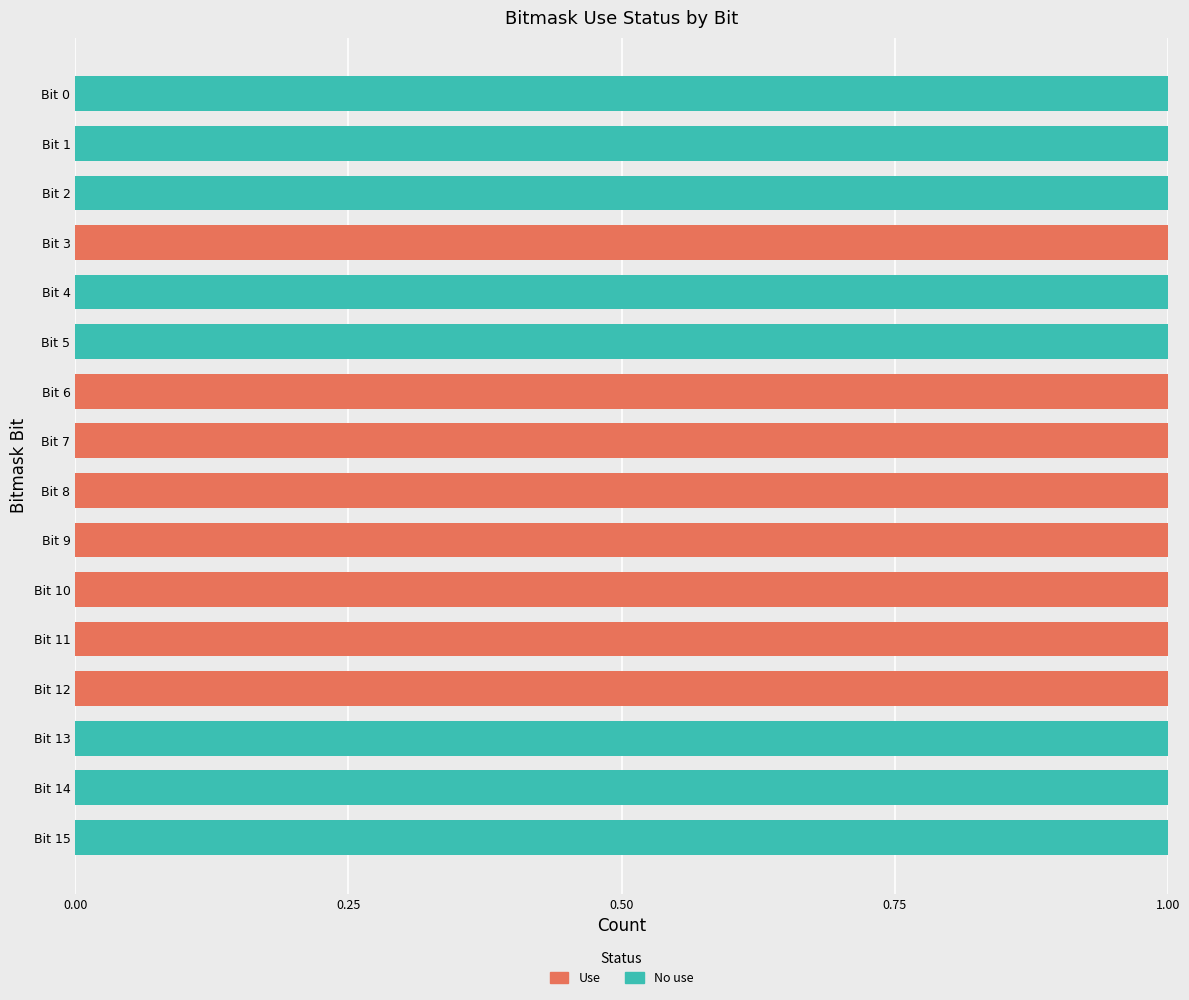

What is the sum of all No use values?

8